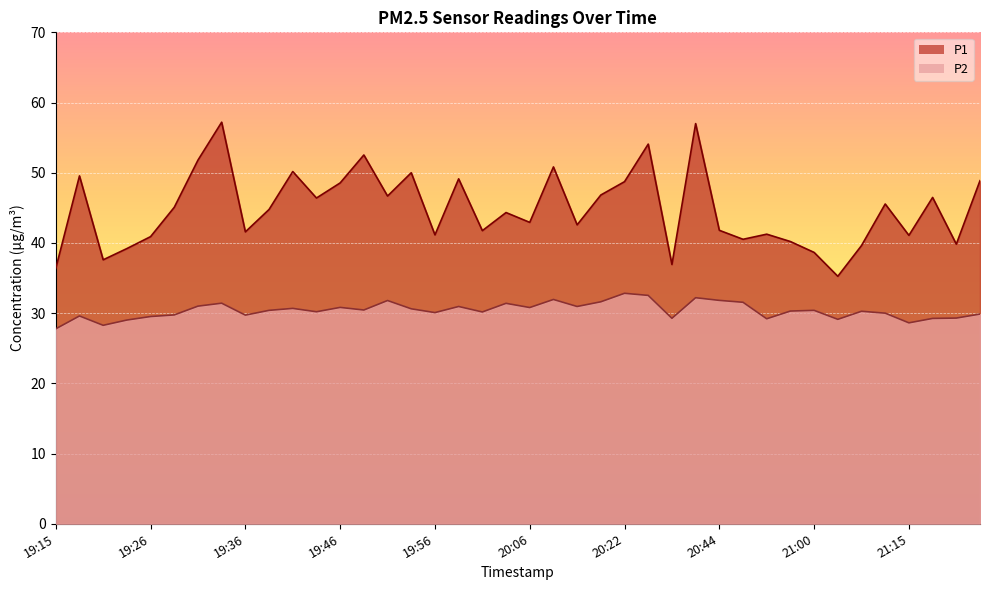

What is the value of the P2 point at the 19th from the left?

30.2